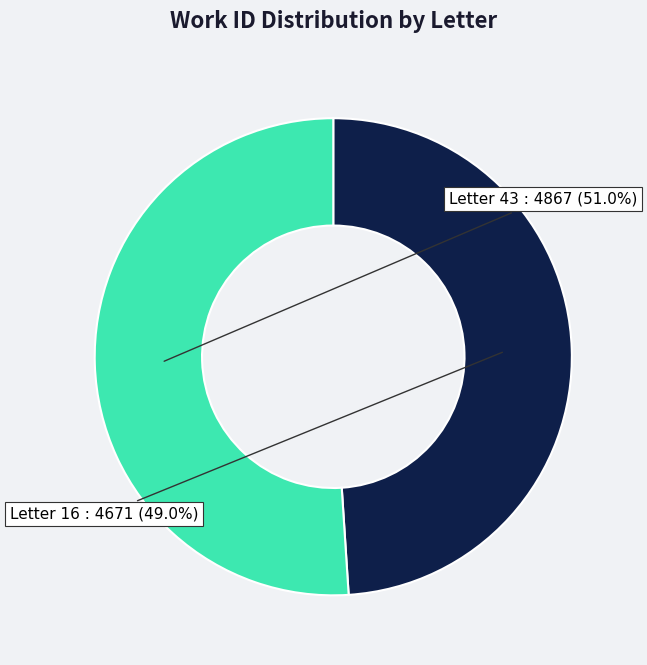

Does any single category account for the majority?

Yes